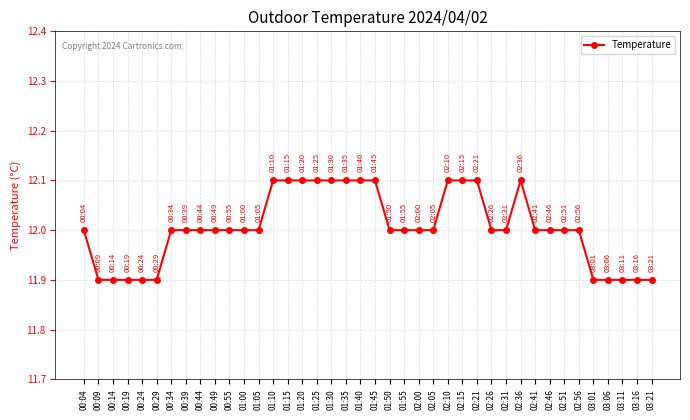

What is the average value?

12.0